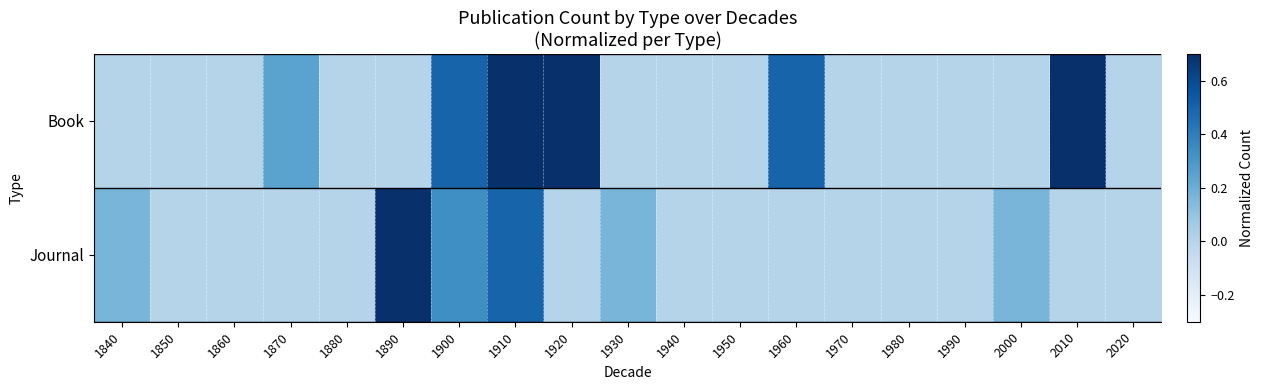

Between 1920 and 1970, which is larger?

1920